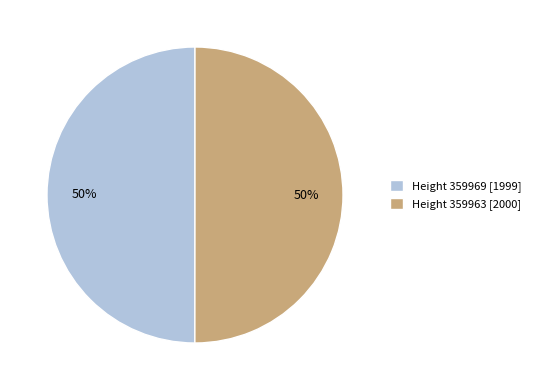

To the nearest percent, what is the average slice percentage?

50%